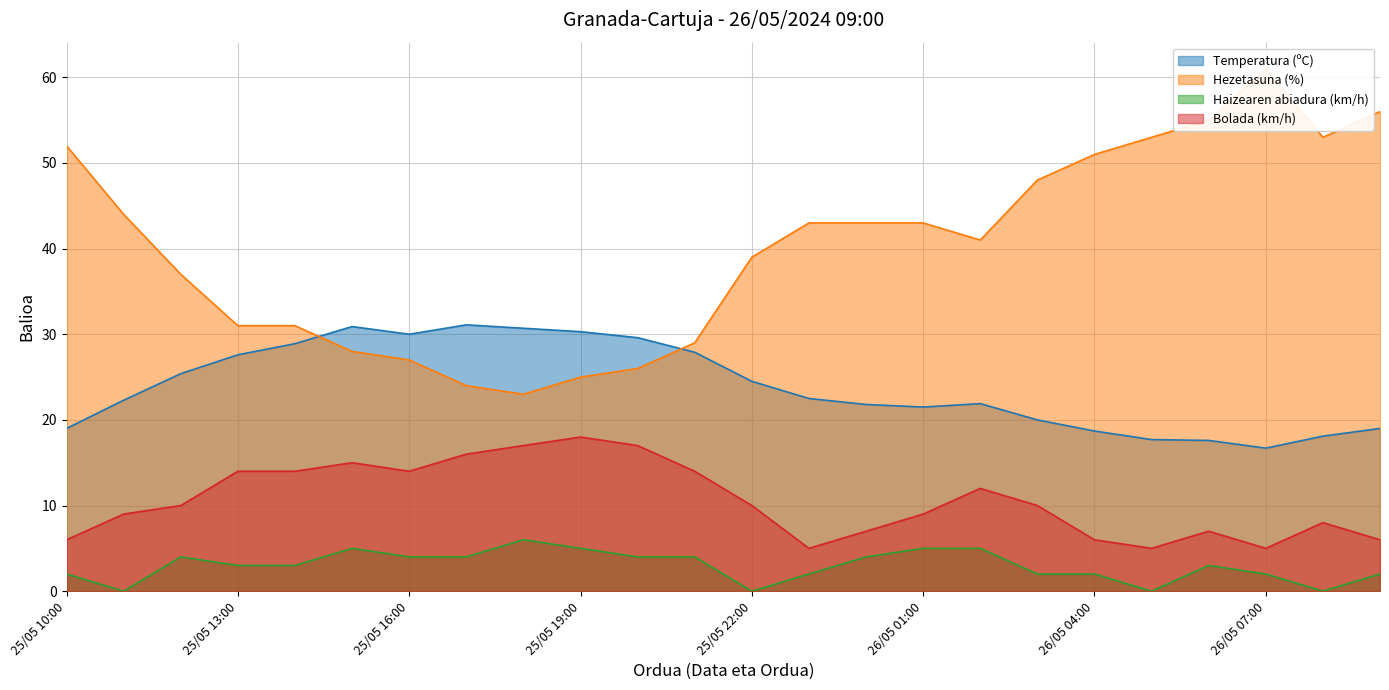

How many data points in Temperatura (ºC) are above 22?

13